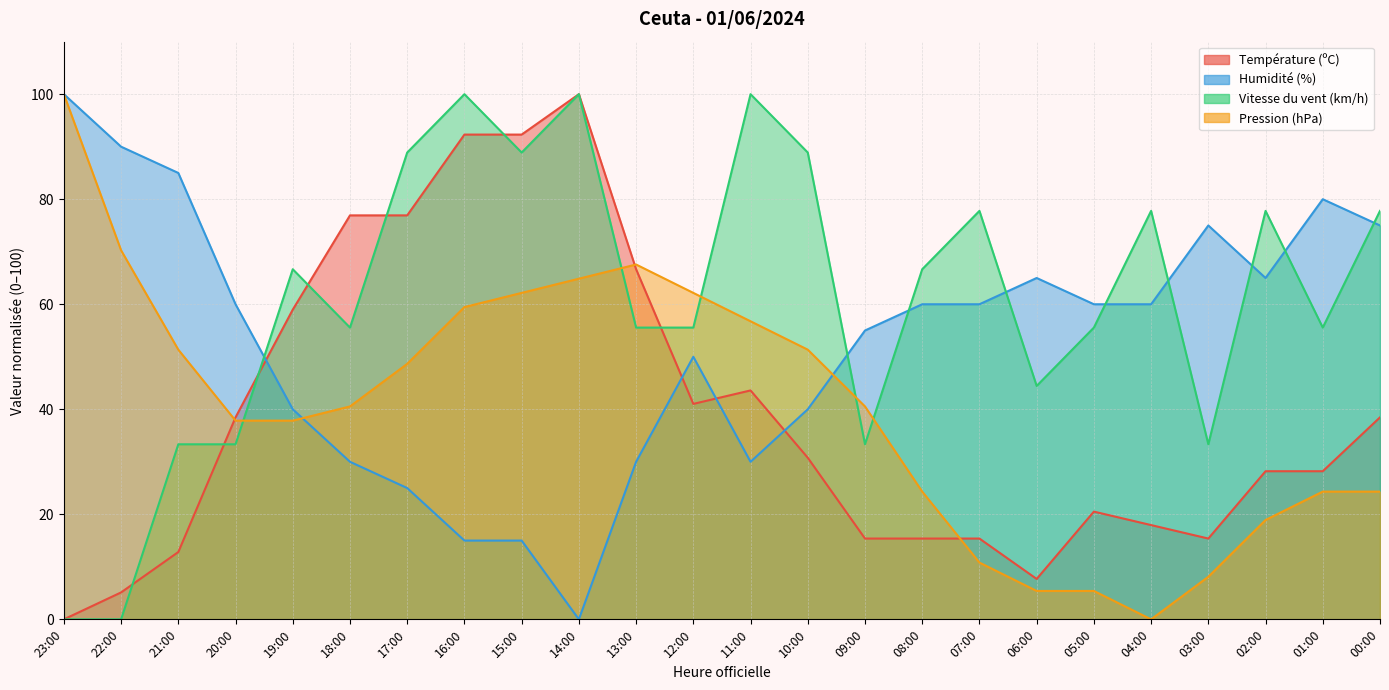

At which label does Vitesse du vent (km/h) first exceed 66?

19:00